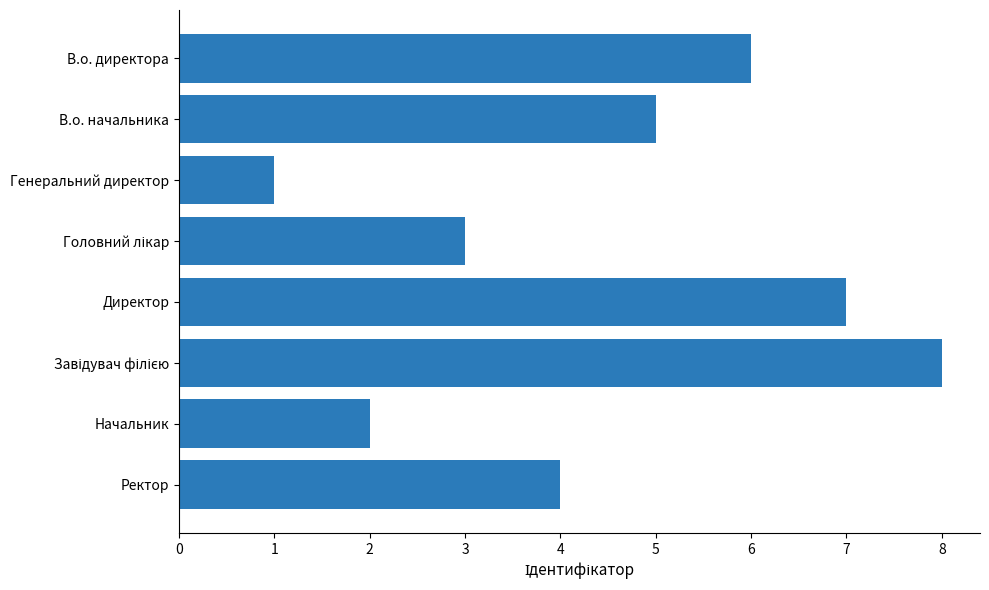

The value at Начальник is 2. True or false?

True